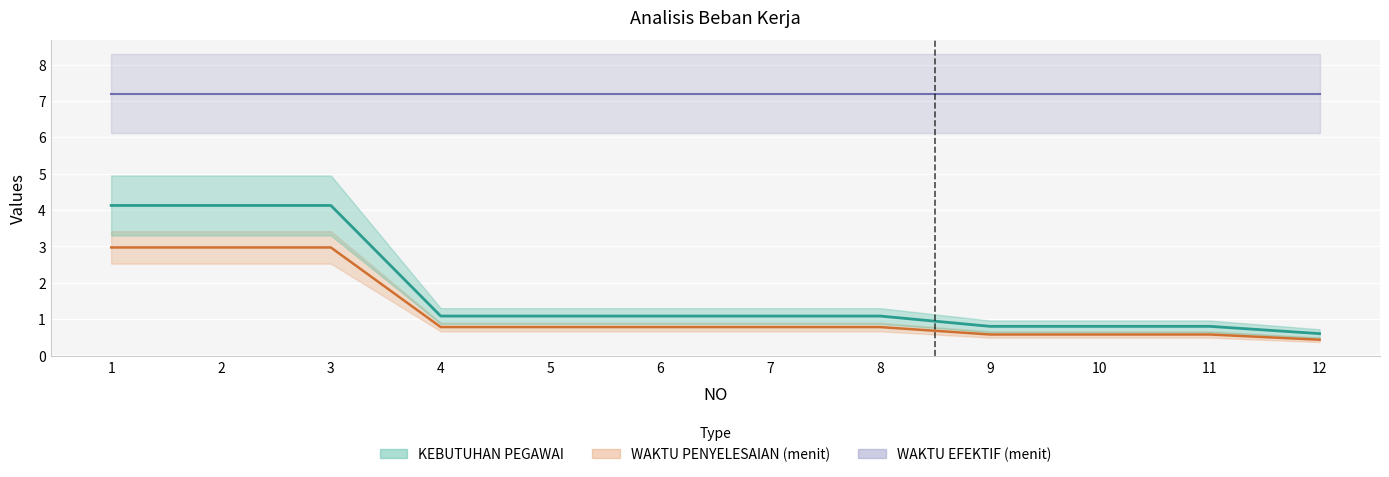

Which series has the widest spread of values?

KEBUTUHAN PEGAWAI